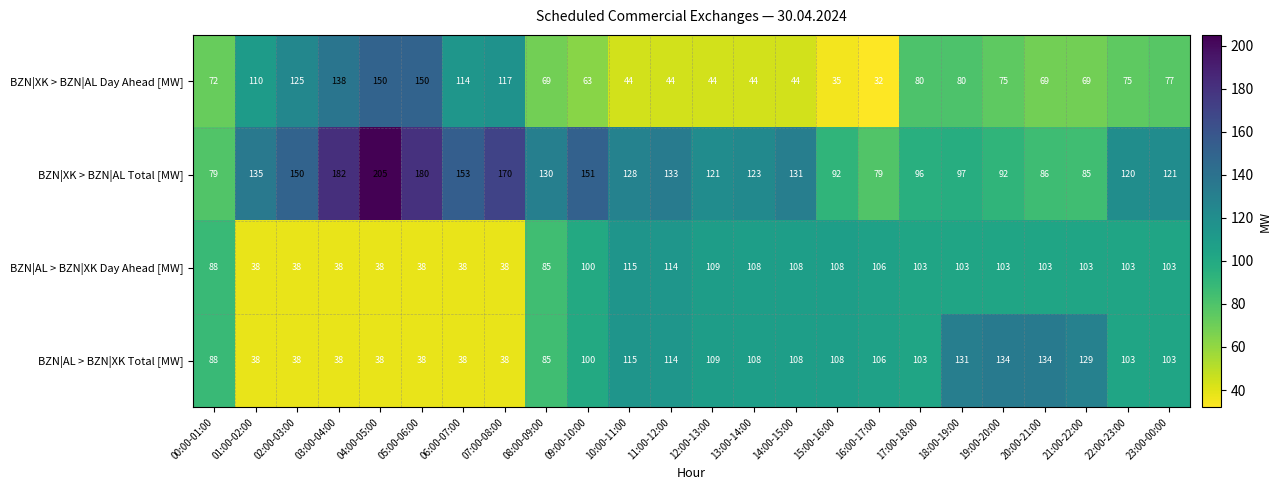

Is it true that BZN|XK > BZN|AL Total [MW] equals 128 at 10:00-11:00?

True